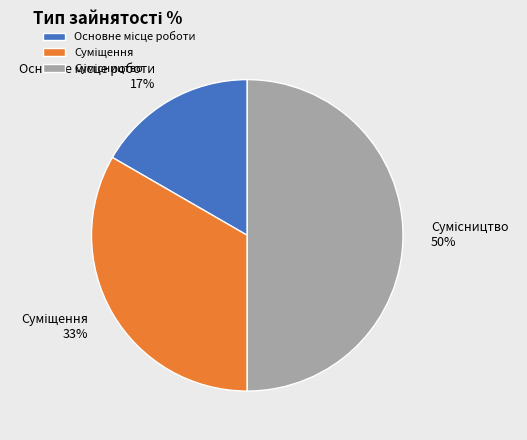

To the nearest percent, what is the difference between the largest and smallest slice percentages?

33%